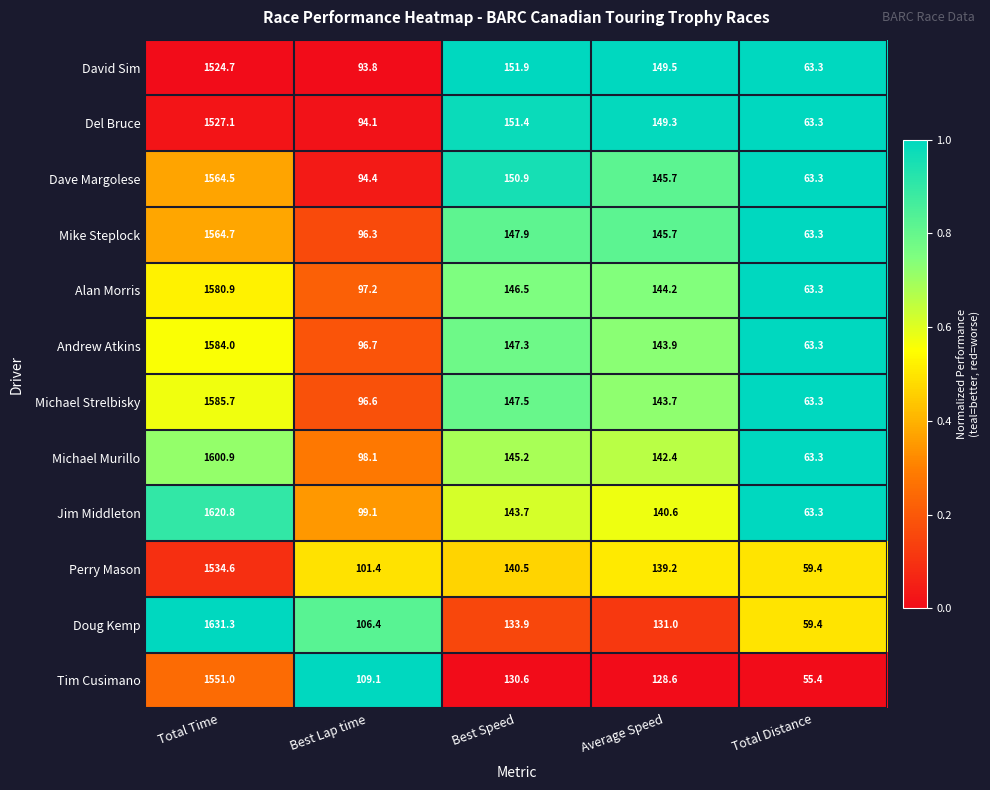

List the series in order of their peak value, highest first.

Doug Kemp, Jim Middleton, Michael Murillo, Michael Strelbisky, Andrew Atkins, Alan Morris, Mike Steplock, Dave Margolese, Tim Cusimano, Perry Mason, Del Bruce, David Sim